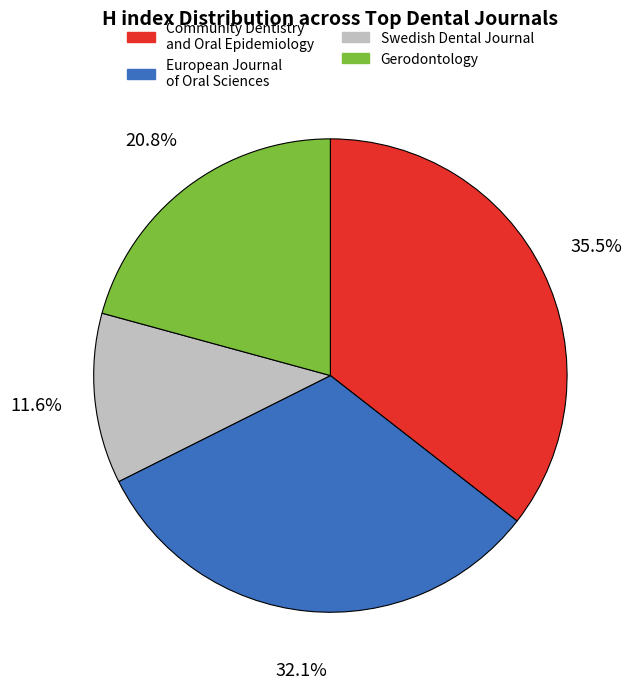

What percentage is the Gerodontology slice, to the nearest percent?

21%